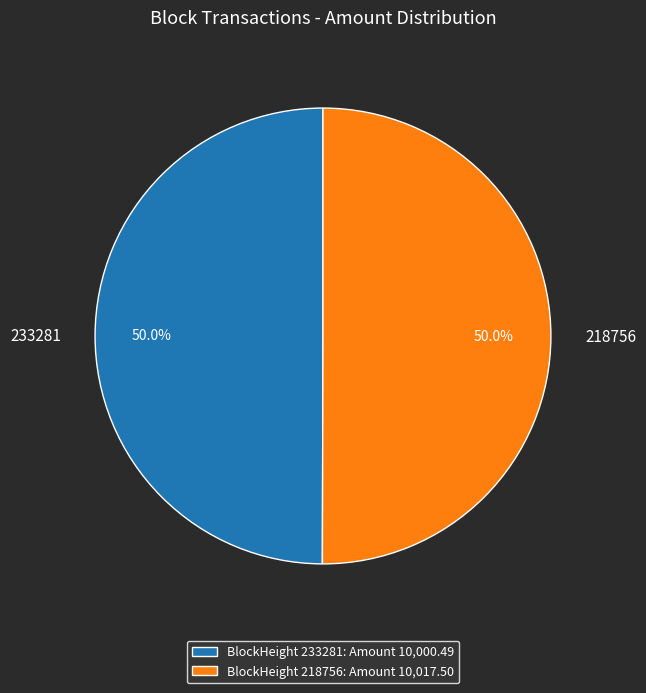

True or false: 218756 accounts for 99% of the total.

False